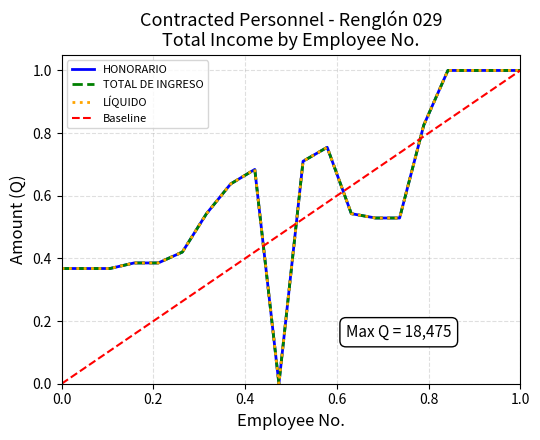

What is the difference between the maximum and minimum values in the HONORARIO series?

1.0